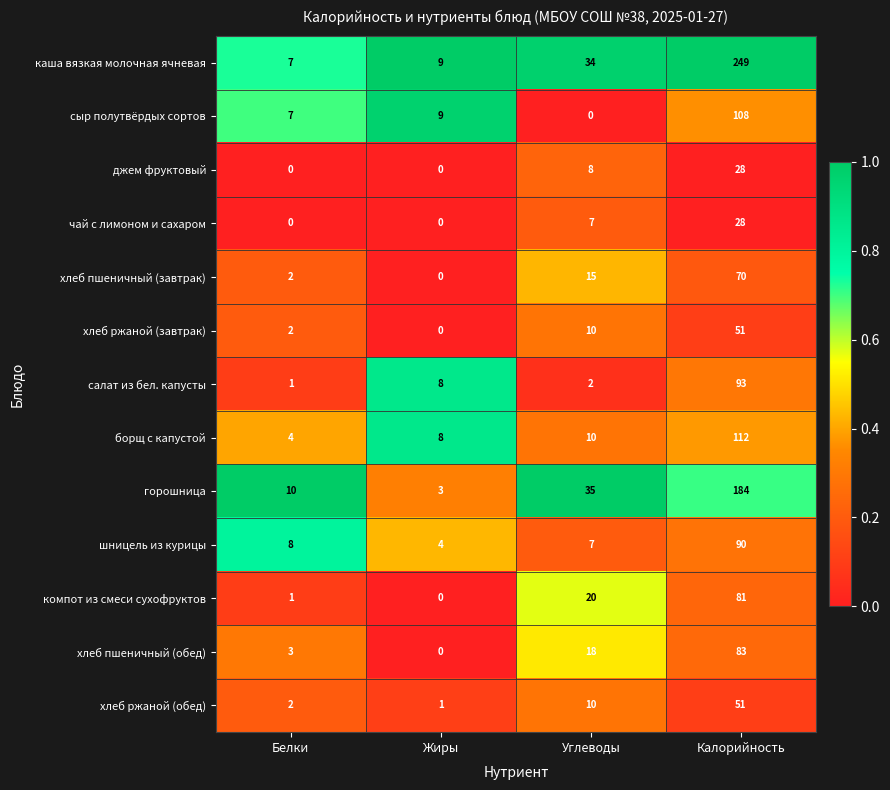

What is the spread (max minus min) of values at Жиры?

9